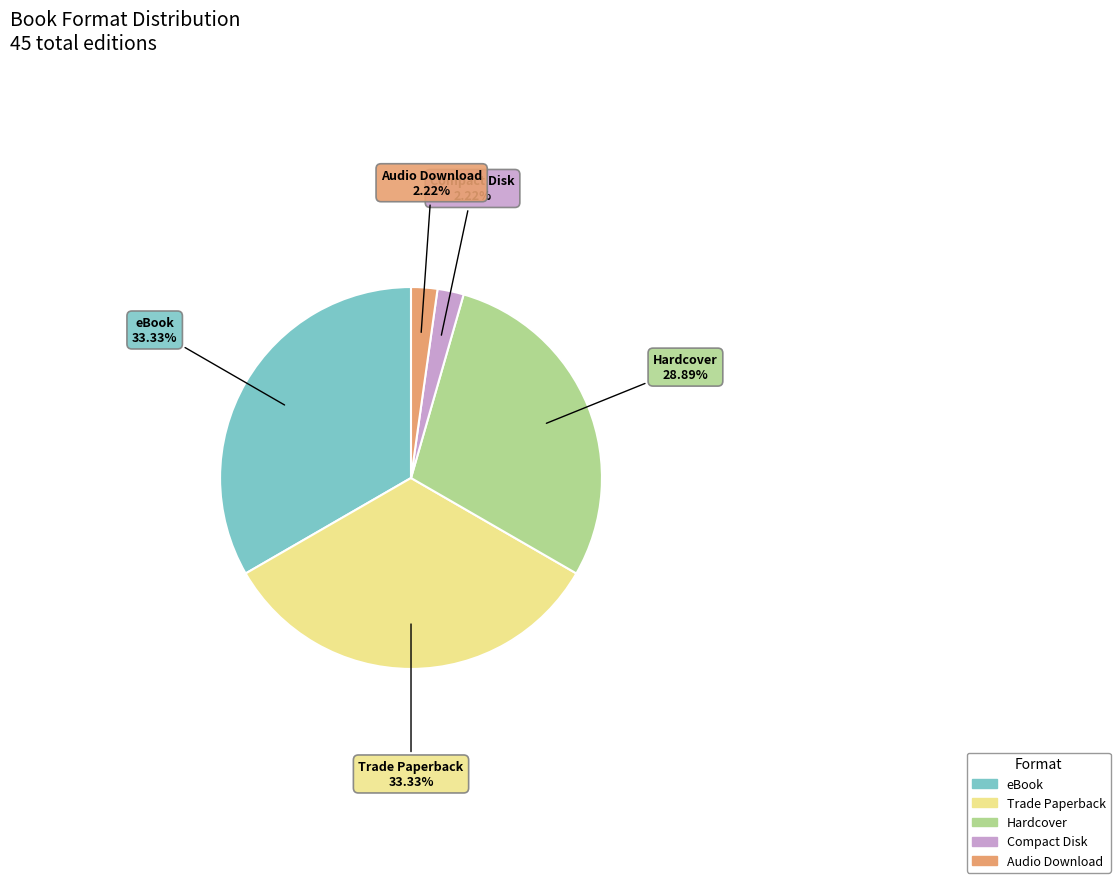

Does Trade Paperback represent more than half of the total?

No